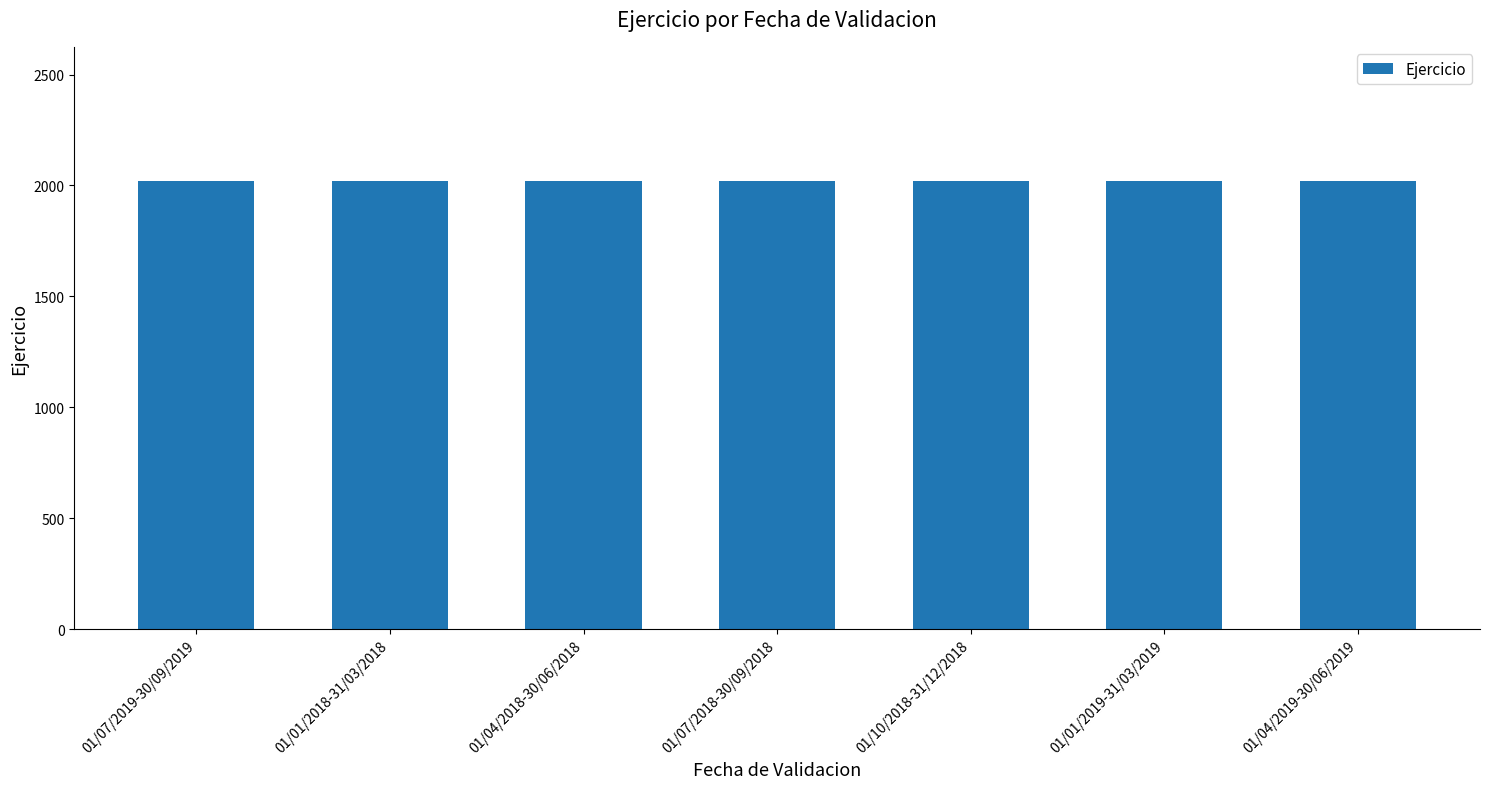

What is the change in value from 01/10/2018-31/12/2018 to 01/04/2019-30/06/2019?

+1